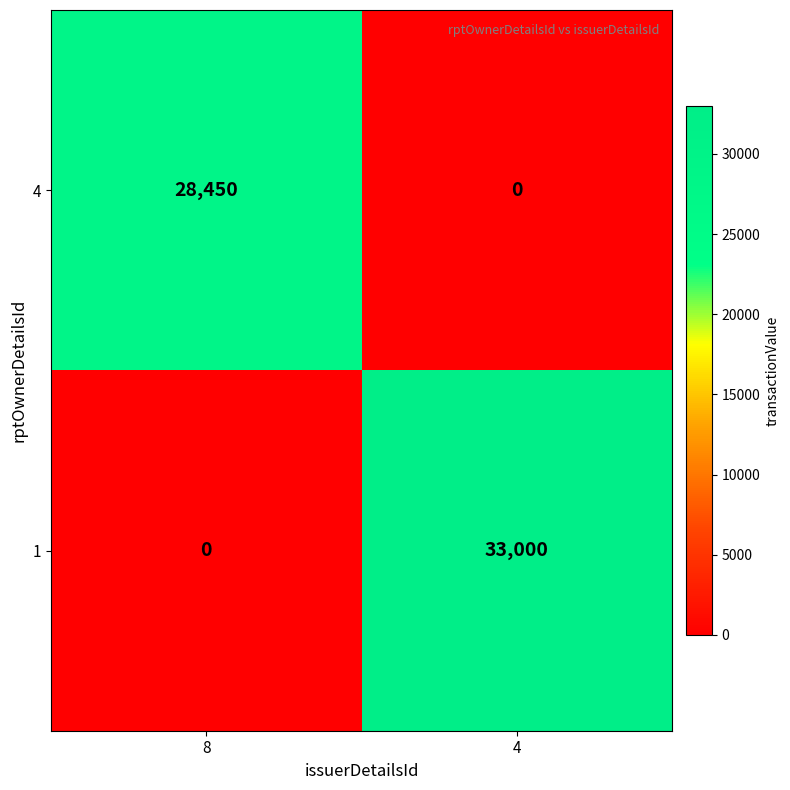

Count the number of data series in this chart.

2